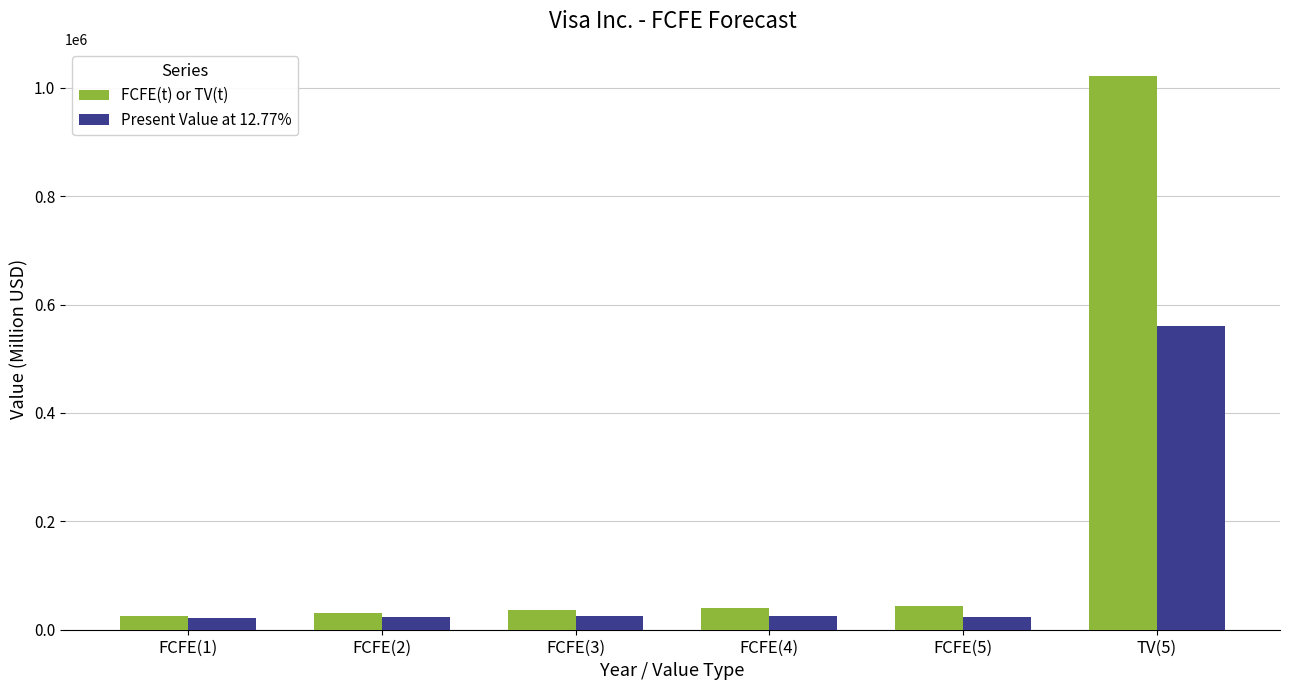

How many data points in FCFE(t) or TV(t) are less than 40437?

3